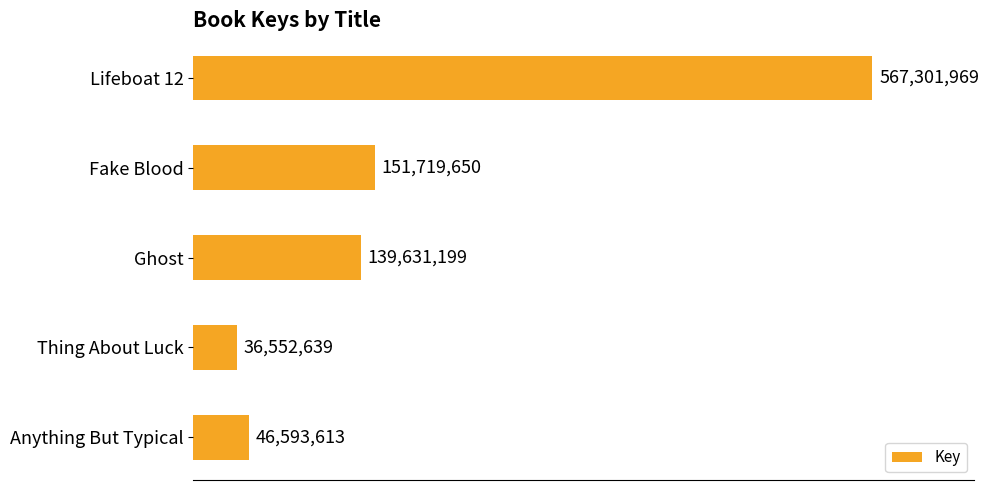

Does the chart contain any negative values?

No